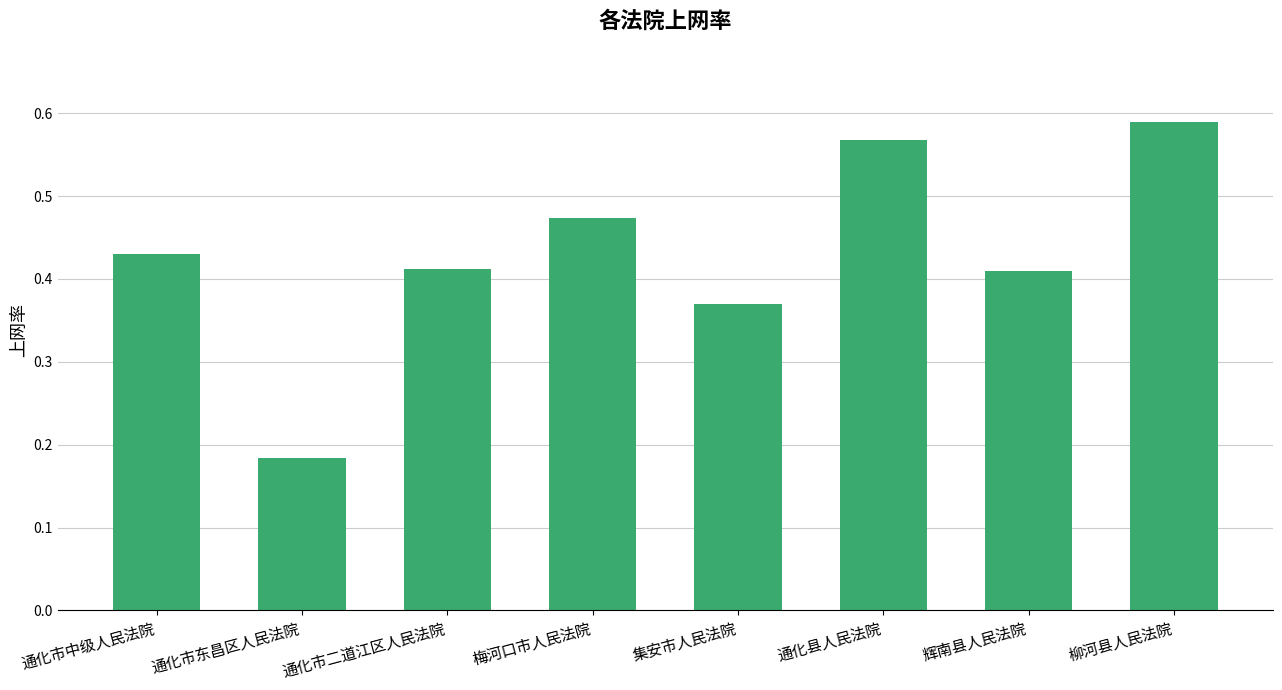

Between 辉南县人民法院 and 通化市中级人民法院, which is larger?

通化市中级人民法院